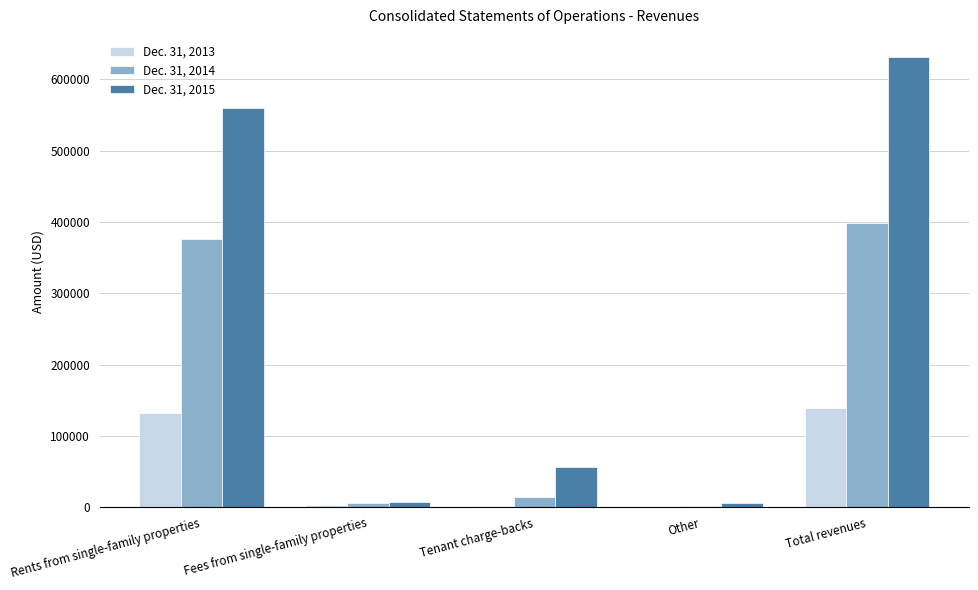

What is the greatest value displayed?

630576